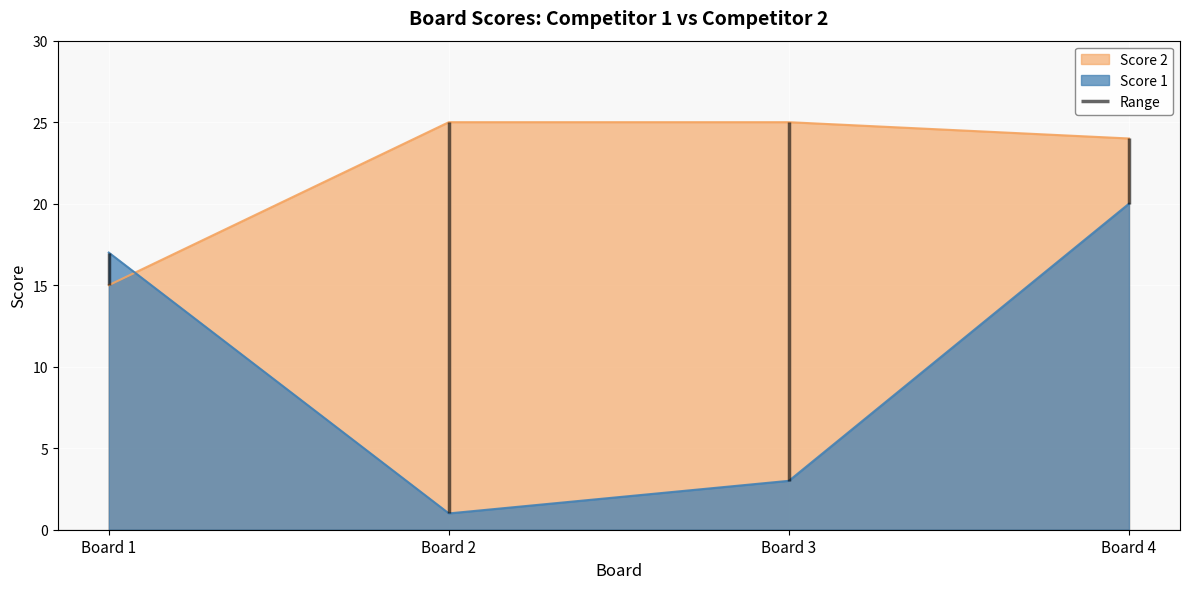

Which category has the highest value in the Score 1 series?

Board 4